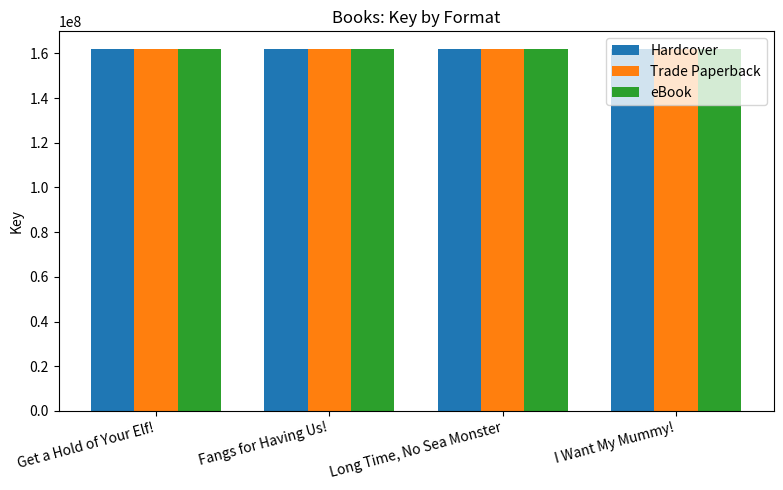

What is the value of the Trade Paperback bar at the 3rd from the left?

161733341